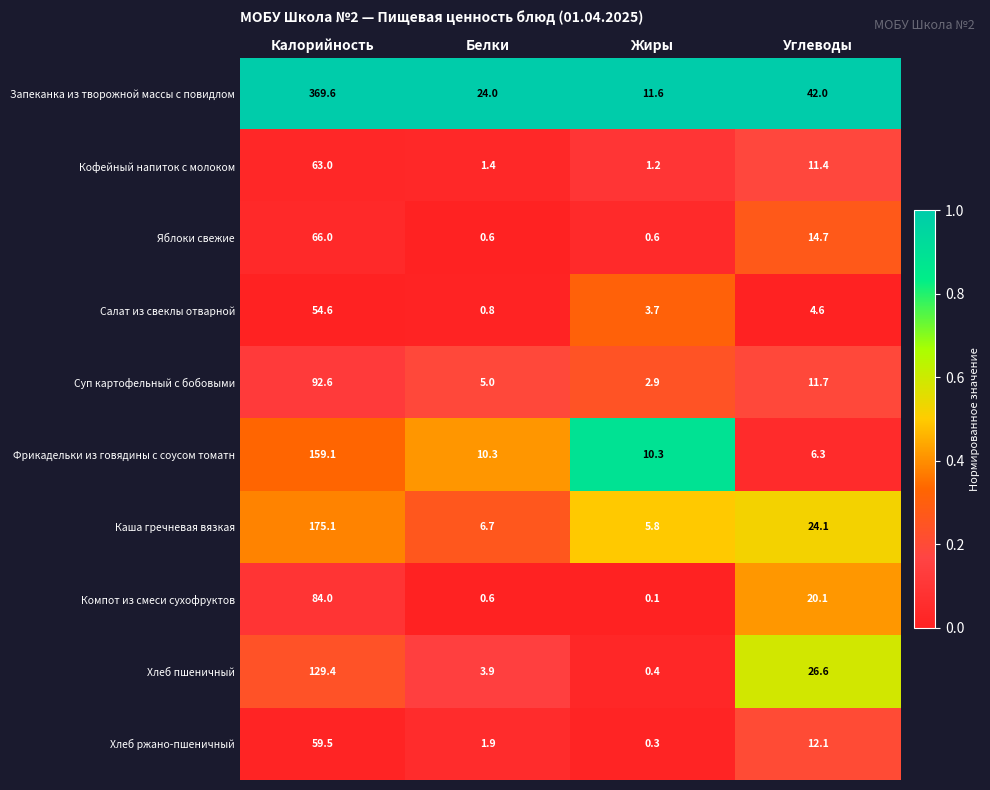

Which series has the largest total across all categories?

Запеканка из творожной массы с повидлом